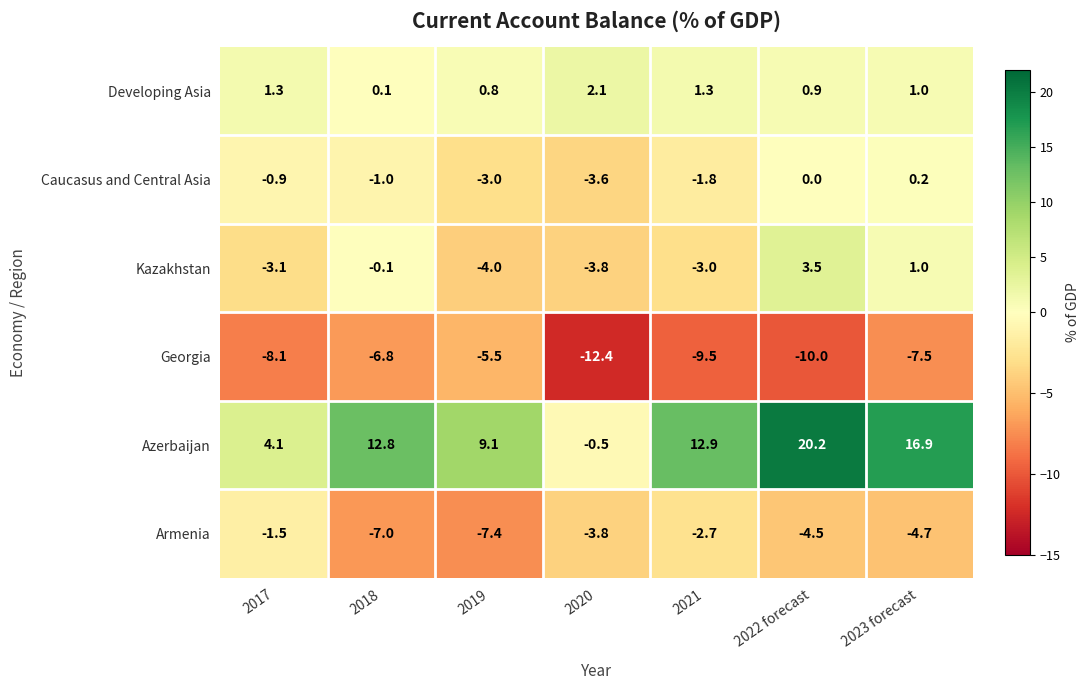

What is the difference between the highest and lowest values at 2022 forecast?

30.2